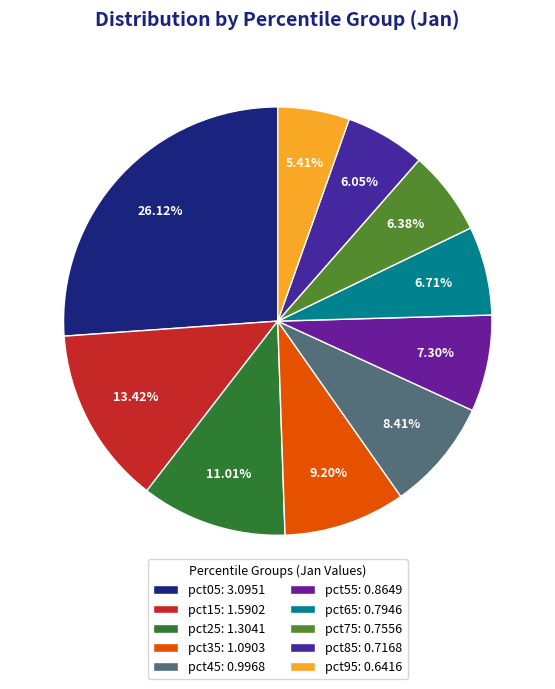

Rank the categories by value from highest to lowest.

pct05, pct15, pct25, pct35, pct45, pct55, pct65, pct75, pct85, pct95